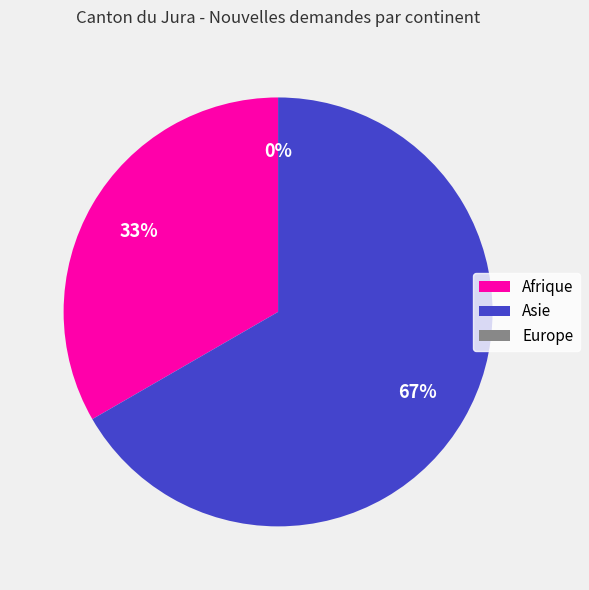

How many slices are in this pie chart?

3